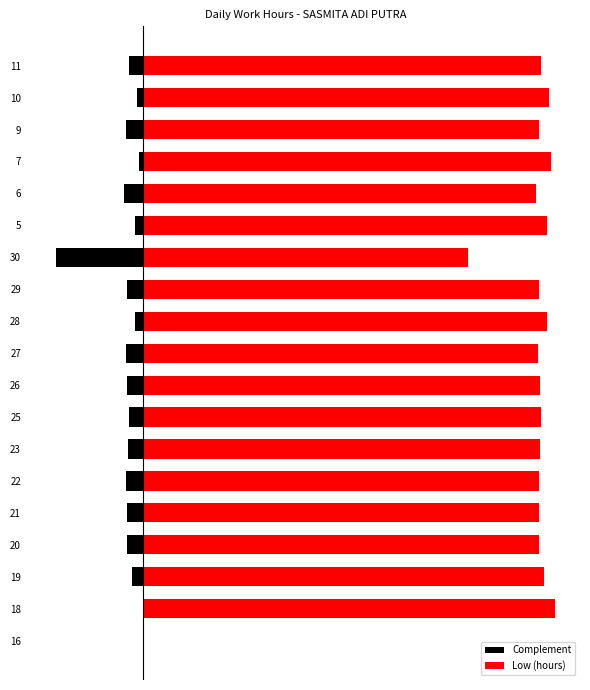

Which series has the widest spread of values?

Low (hours)